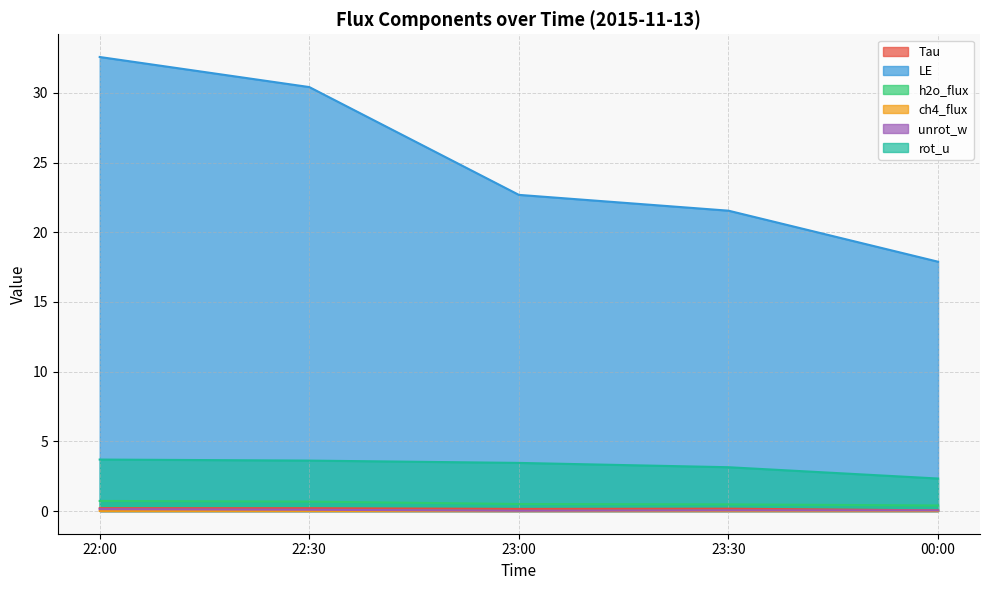

What is the label of the 5th point from the left?

00:00